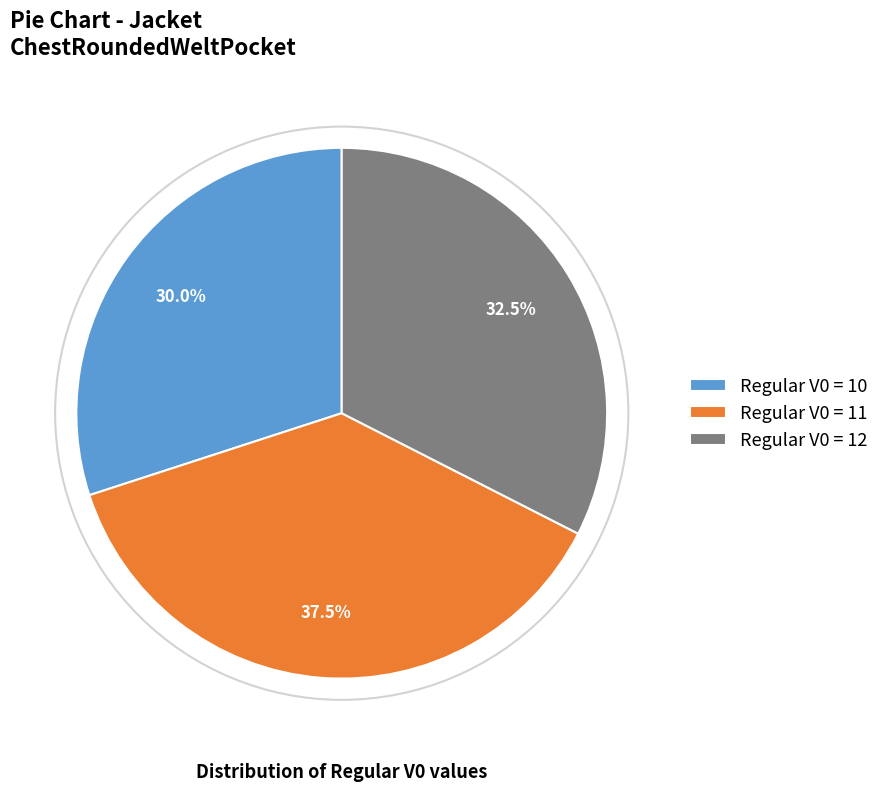

Between Regular V0 = 10 and Regular V0 = 11, which is larger?

Regular V0 = 11